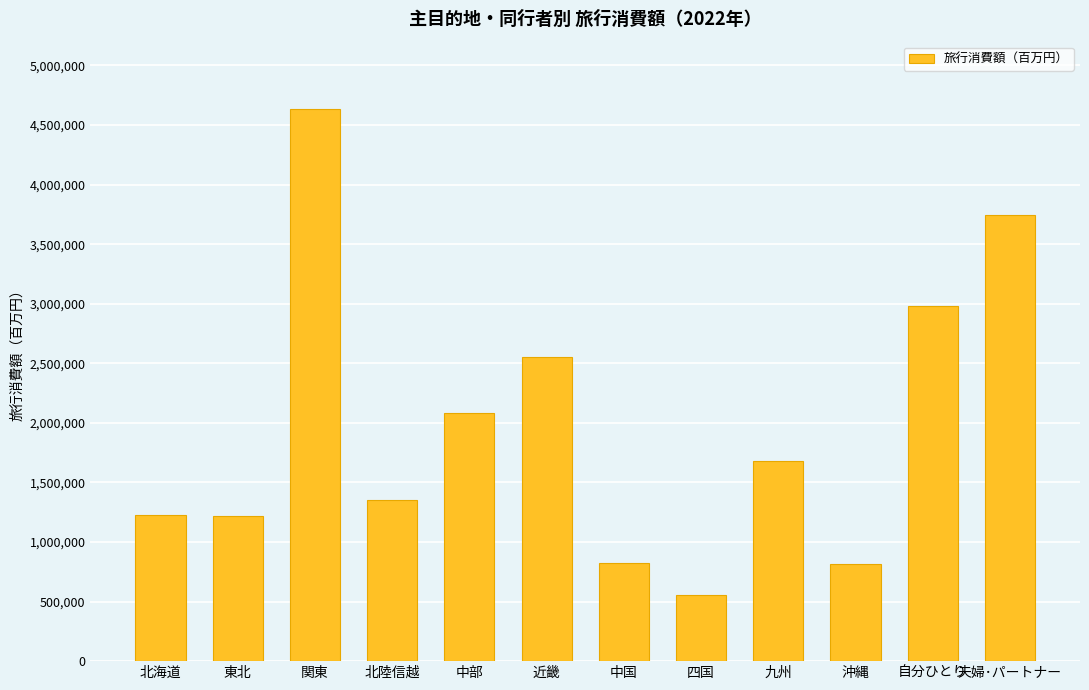

Which category has the lowest value across all series?

四国